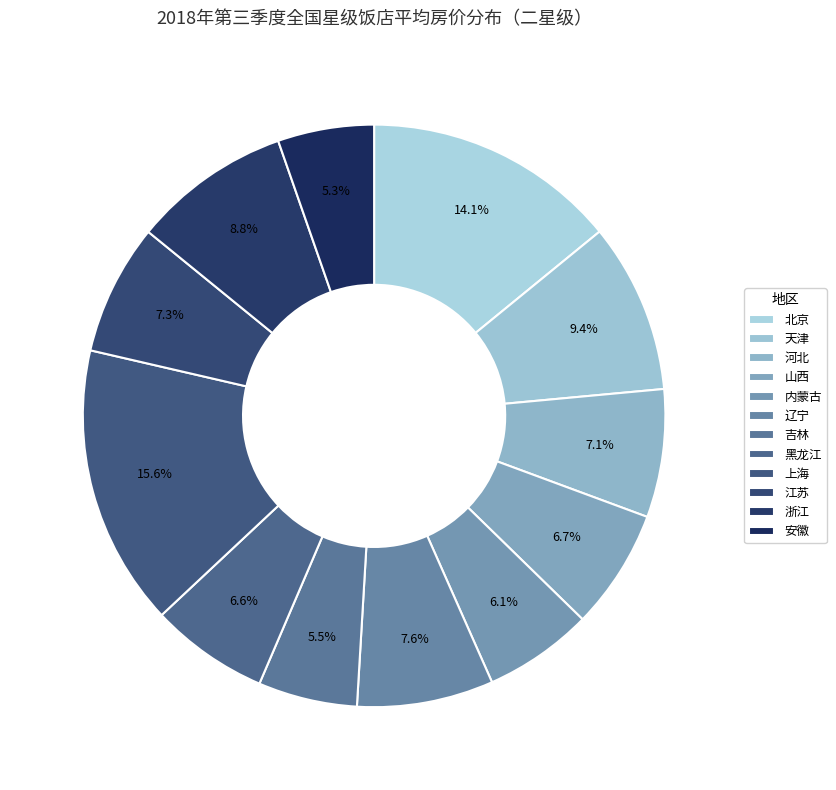

How many slices are in this pie chart?

12